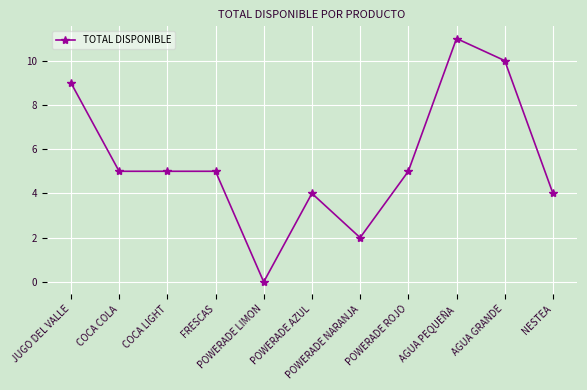

How many lines are shown in the chart?

1